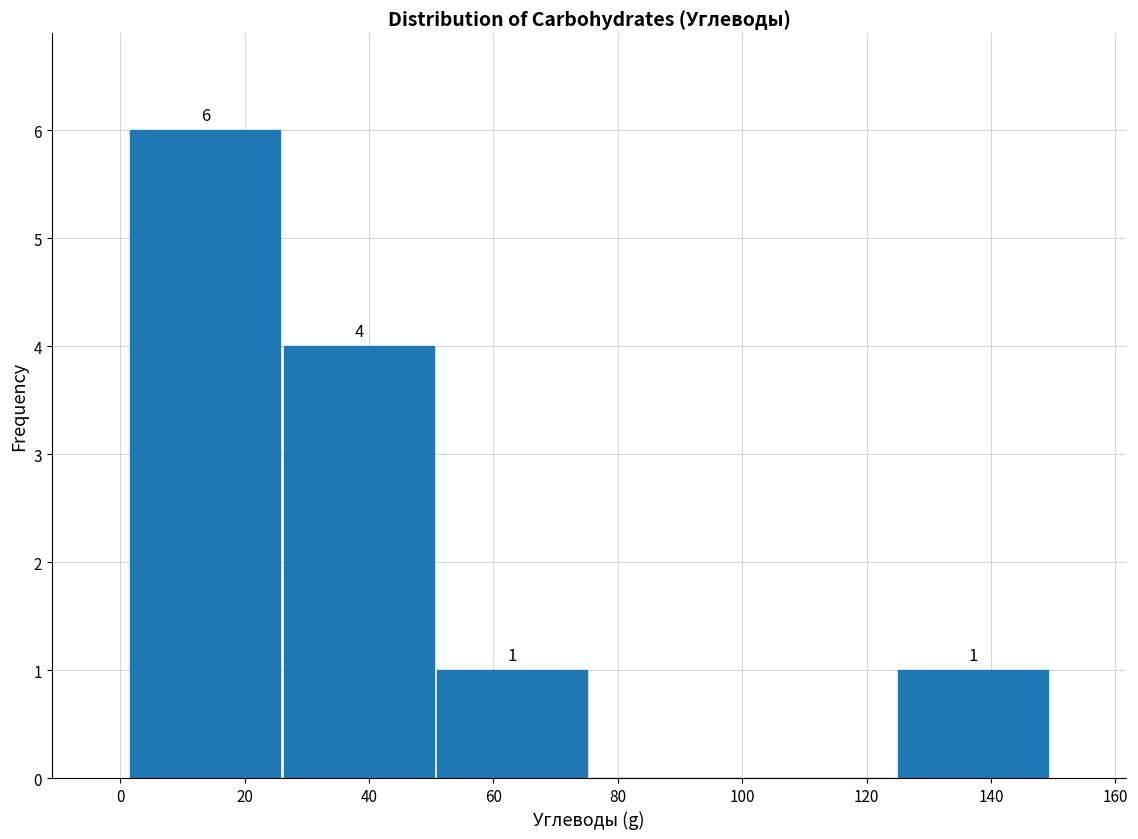

Over which range of the x-axis is the bar tallest?

2 to 26